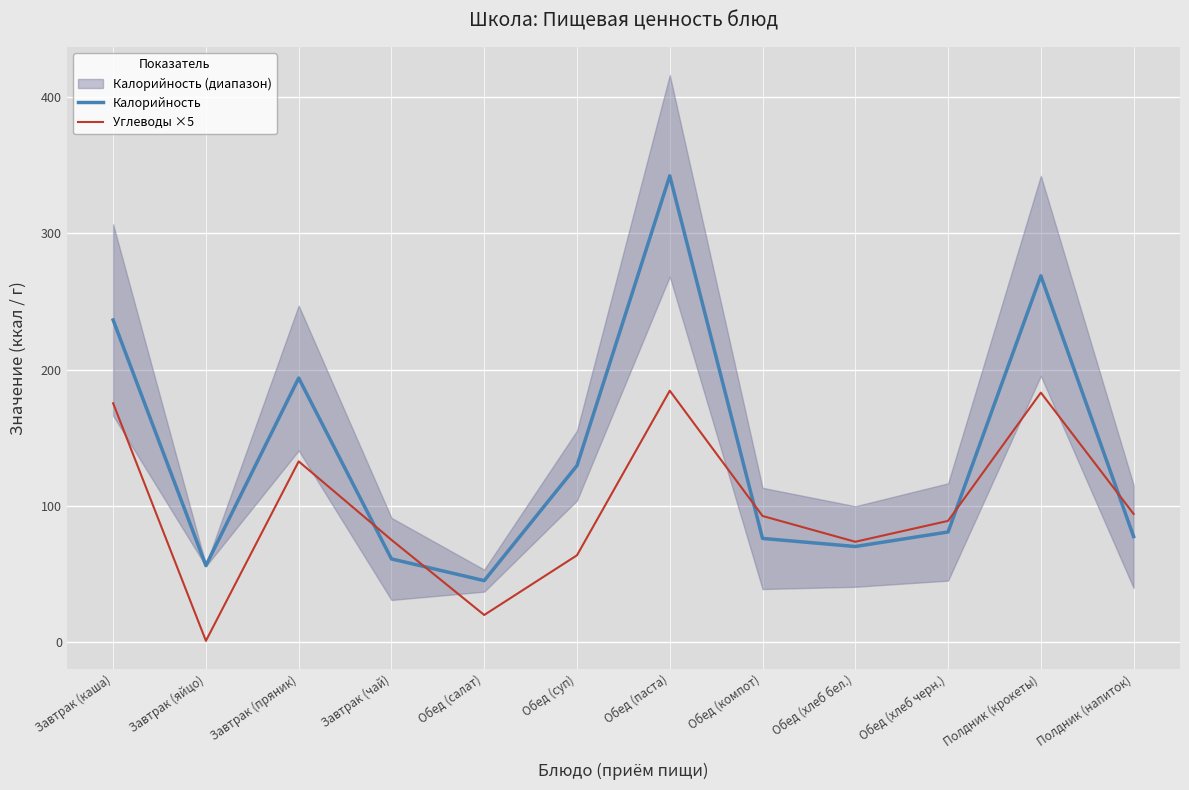

Rank the categories by Углеводы ×5 value from lowest to highest.

Завтрак (яйцо), Обед (салат), Обед (суп), Обед (хлеб бел.), Завтрак (чай), Обед (хлеб черн.), Обед (компот), Полдник (напиток), Завтрак (пряник), Завтрак (каша), Полдник (крокеты), Обед (паста)